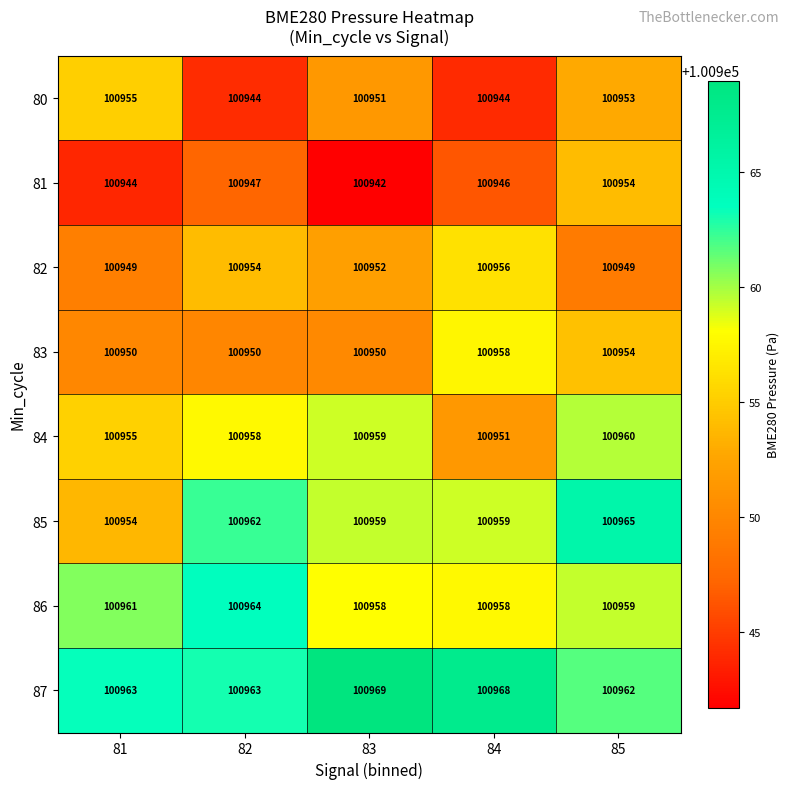

The value of 81 at 85 is 38801. True or false?

False